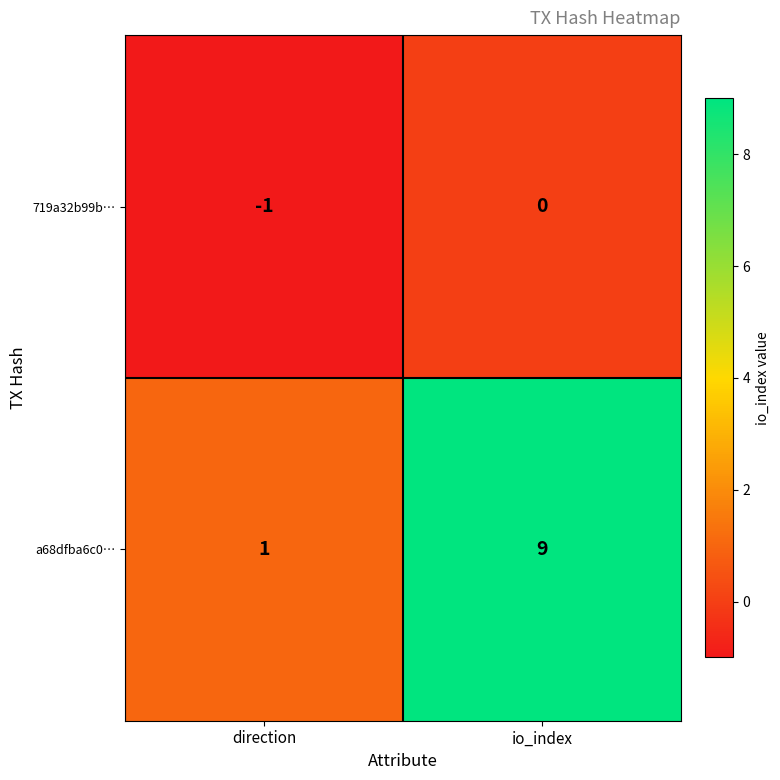

Reading right to left, list all the values displayed in this chart.

719a32b99b…: 0	-1
a68dfba6c0…: 9	1